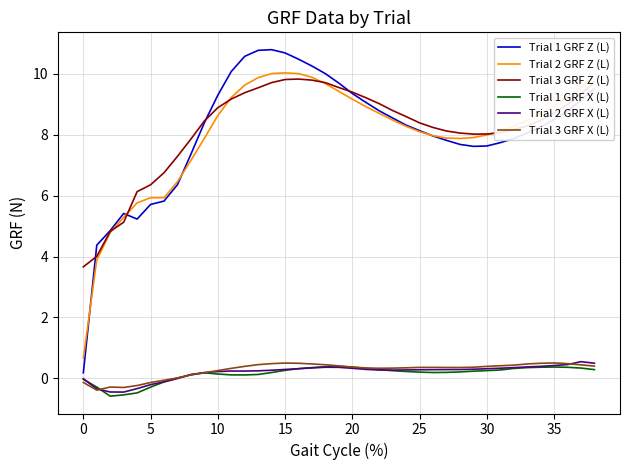

Which series has the largest range (max minus min)?

Trial 1 GRF Z (L)